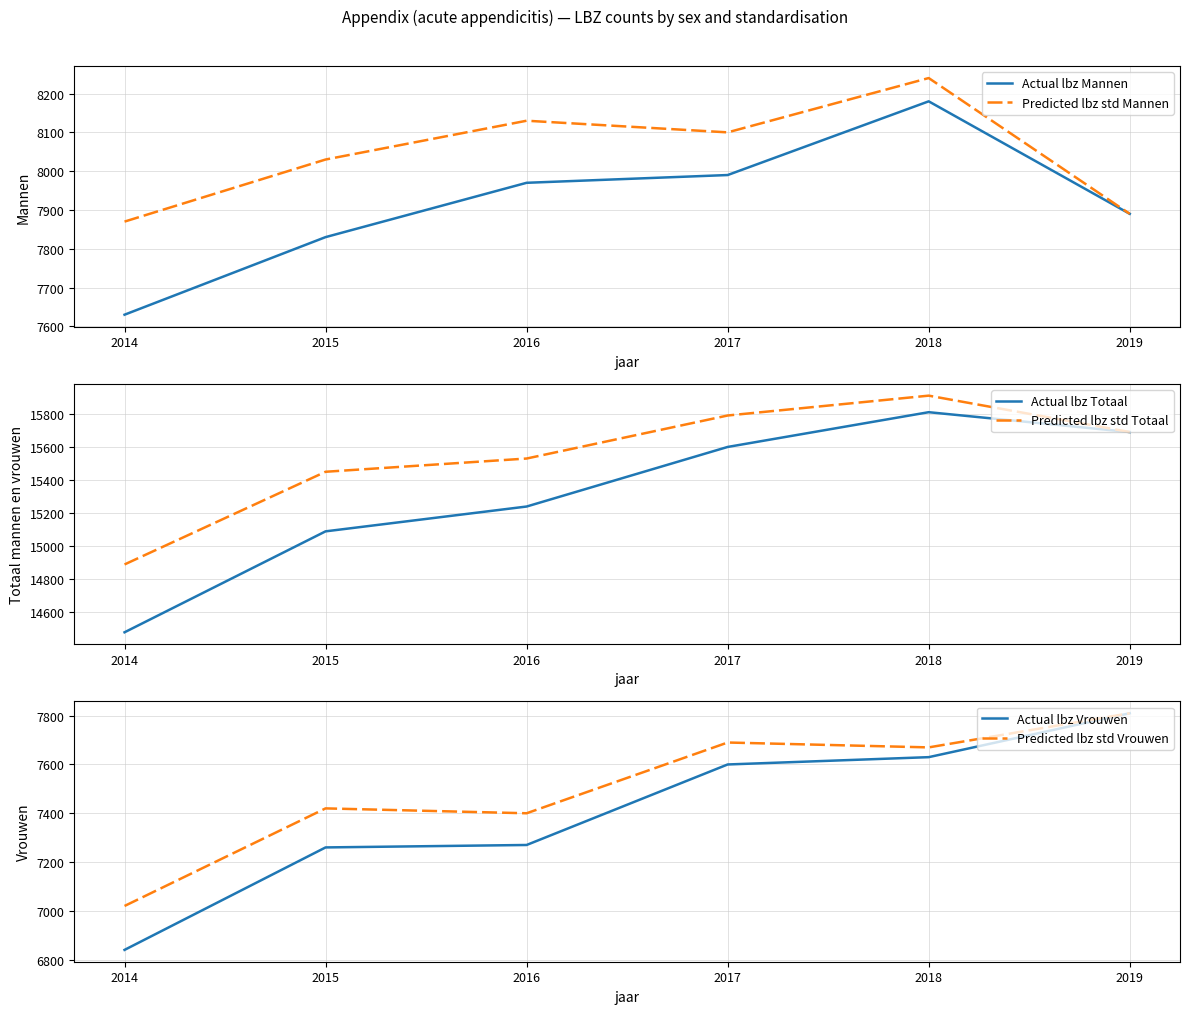

At how many categories does at least one series exceed 9756?

6